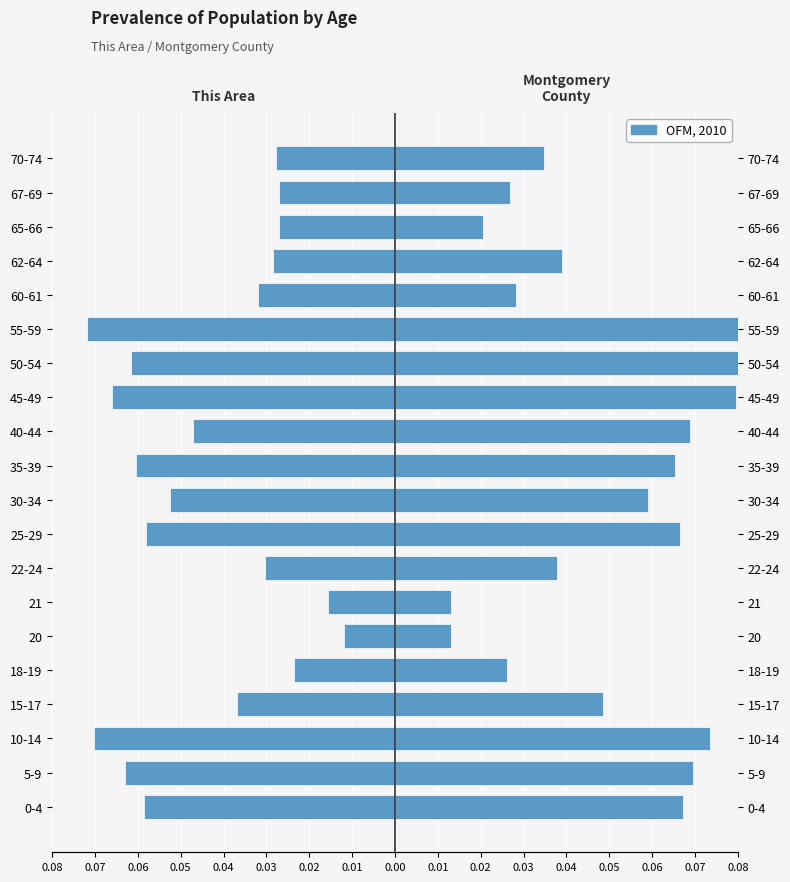

What is the difference between the maximum and minimum values in the Montgomery County series?

0.1